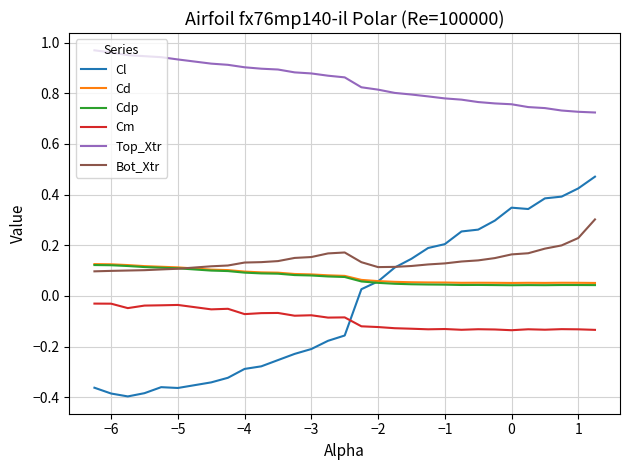

Which series has the largest total across all categories?

Top_Xtr